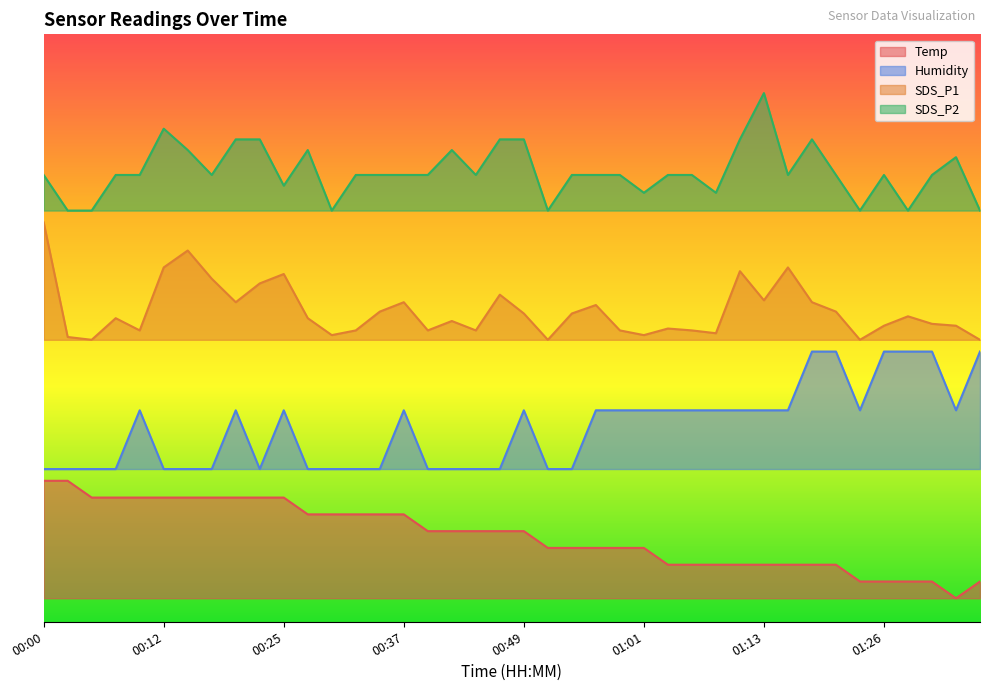

At how many categories does at least one series exceed 18?

40